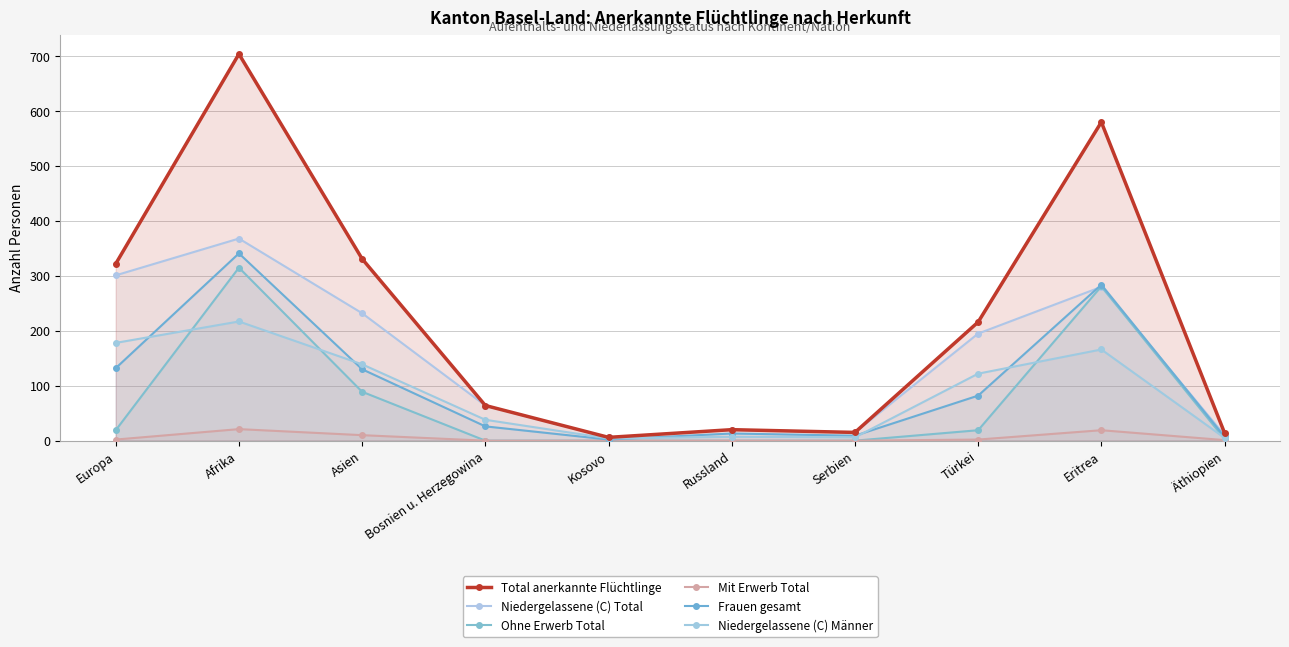

What position from the left is Afrika?

2